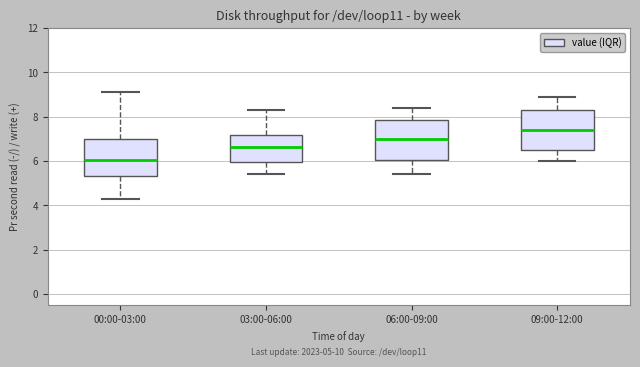

Which box has the lowest median line?

00:00-03:00